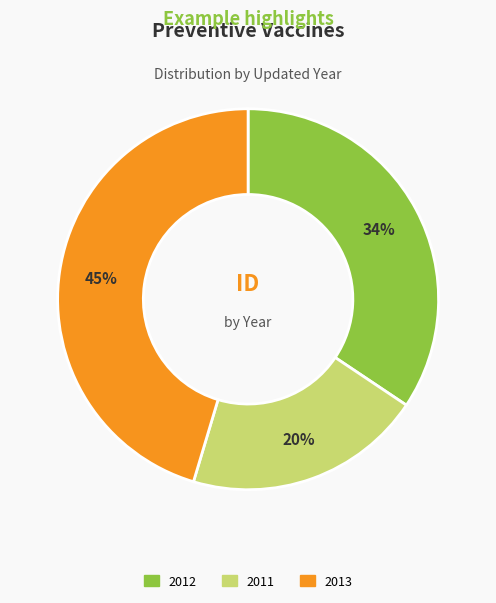

Is there a majority slice in this chart?

No